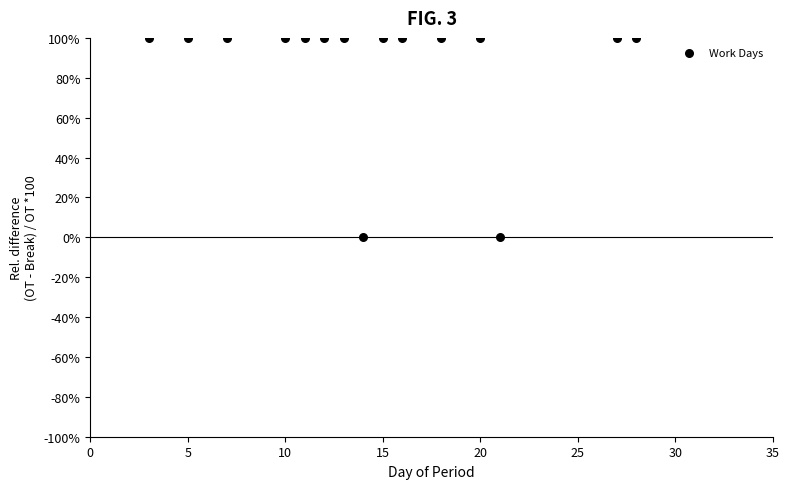

What is the range of X values (max minus min)?

25